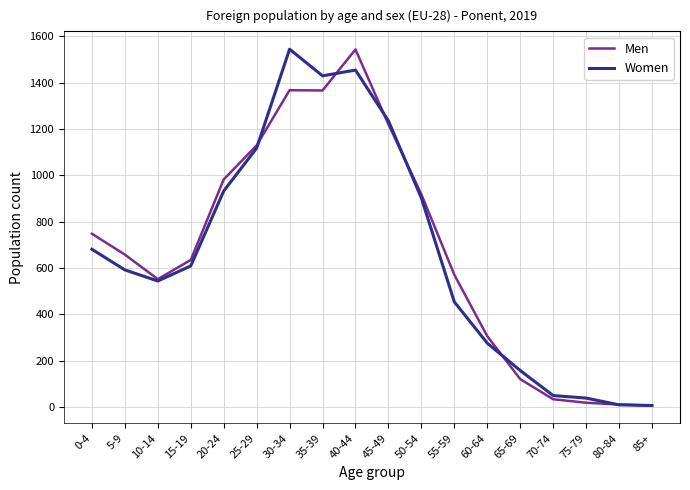

What is the greatest value displayed?

1544